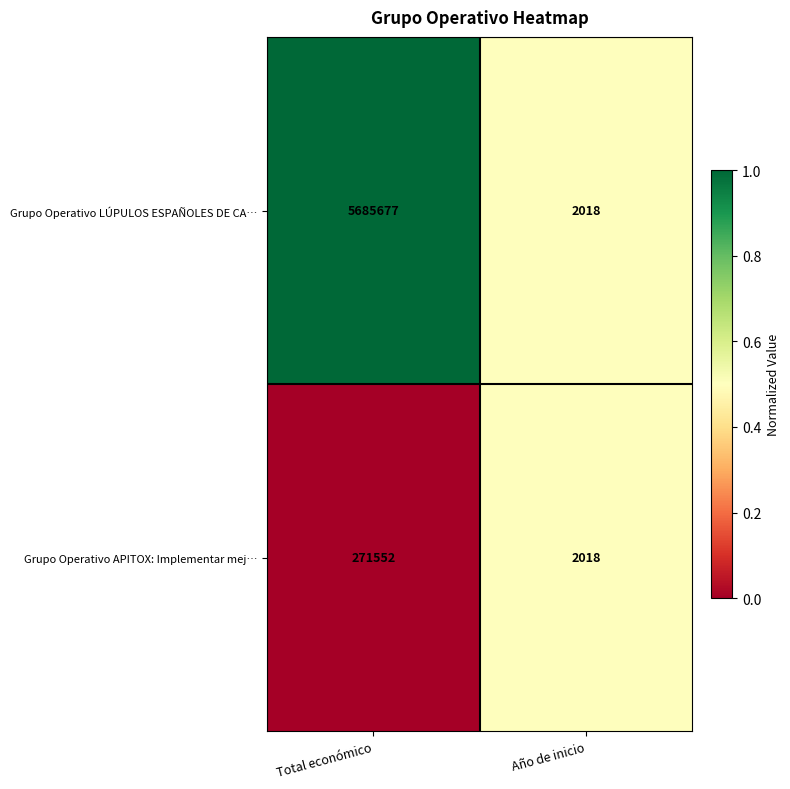

What is the spread (max minus min) of values at Total económico?

5414125